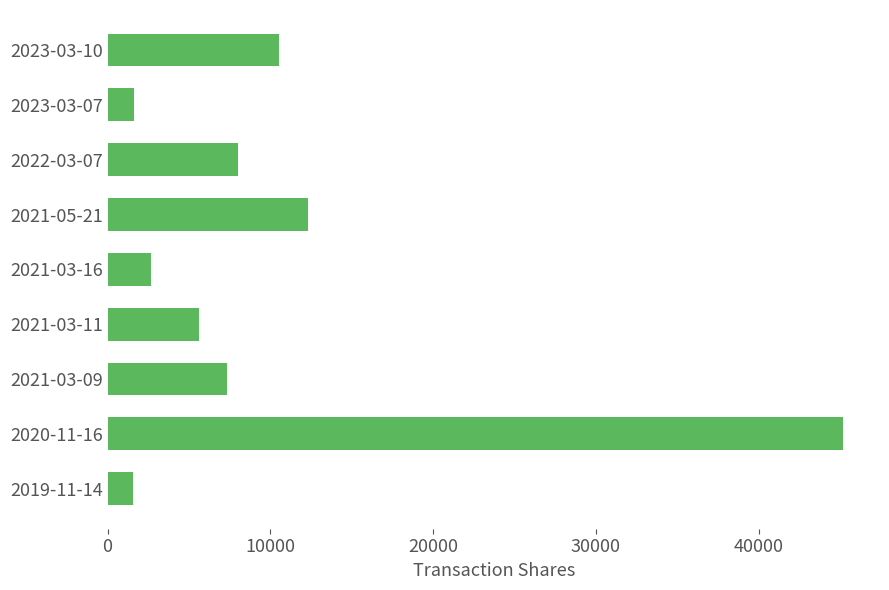

What is the difference between the maximum and minimum values?

43603